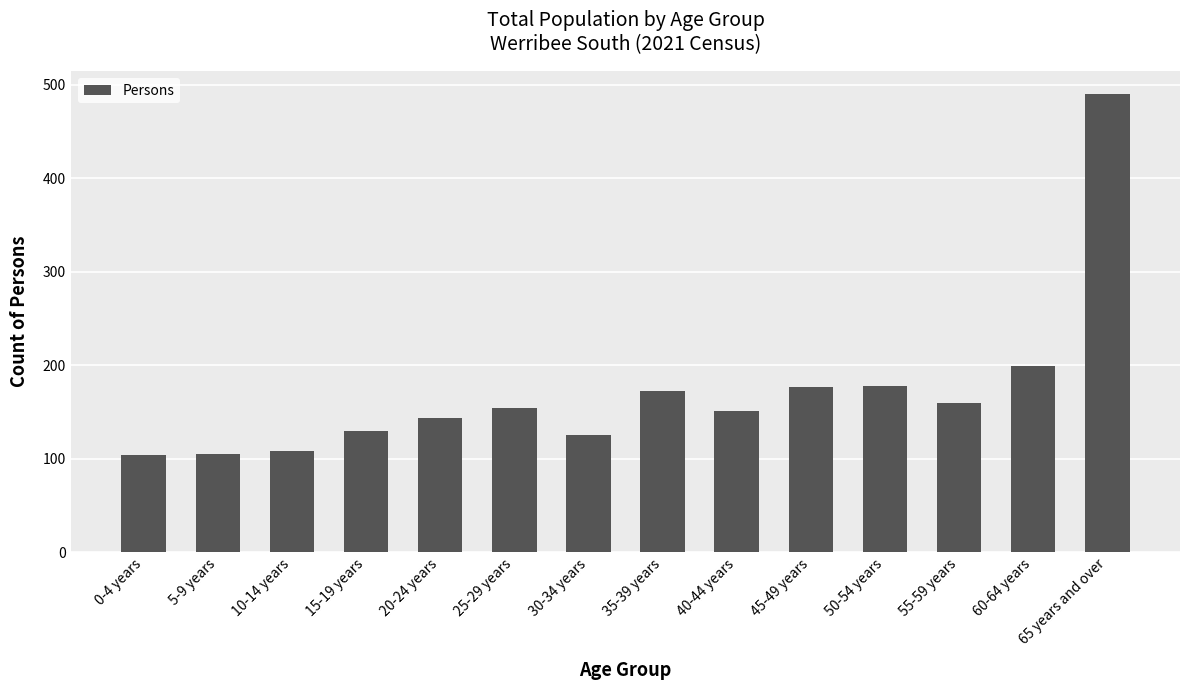

What is the change in value from 15-19 years to 30-34 years?

-4